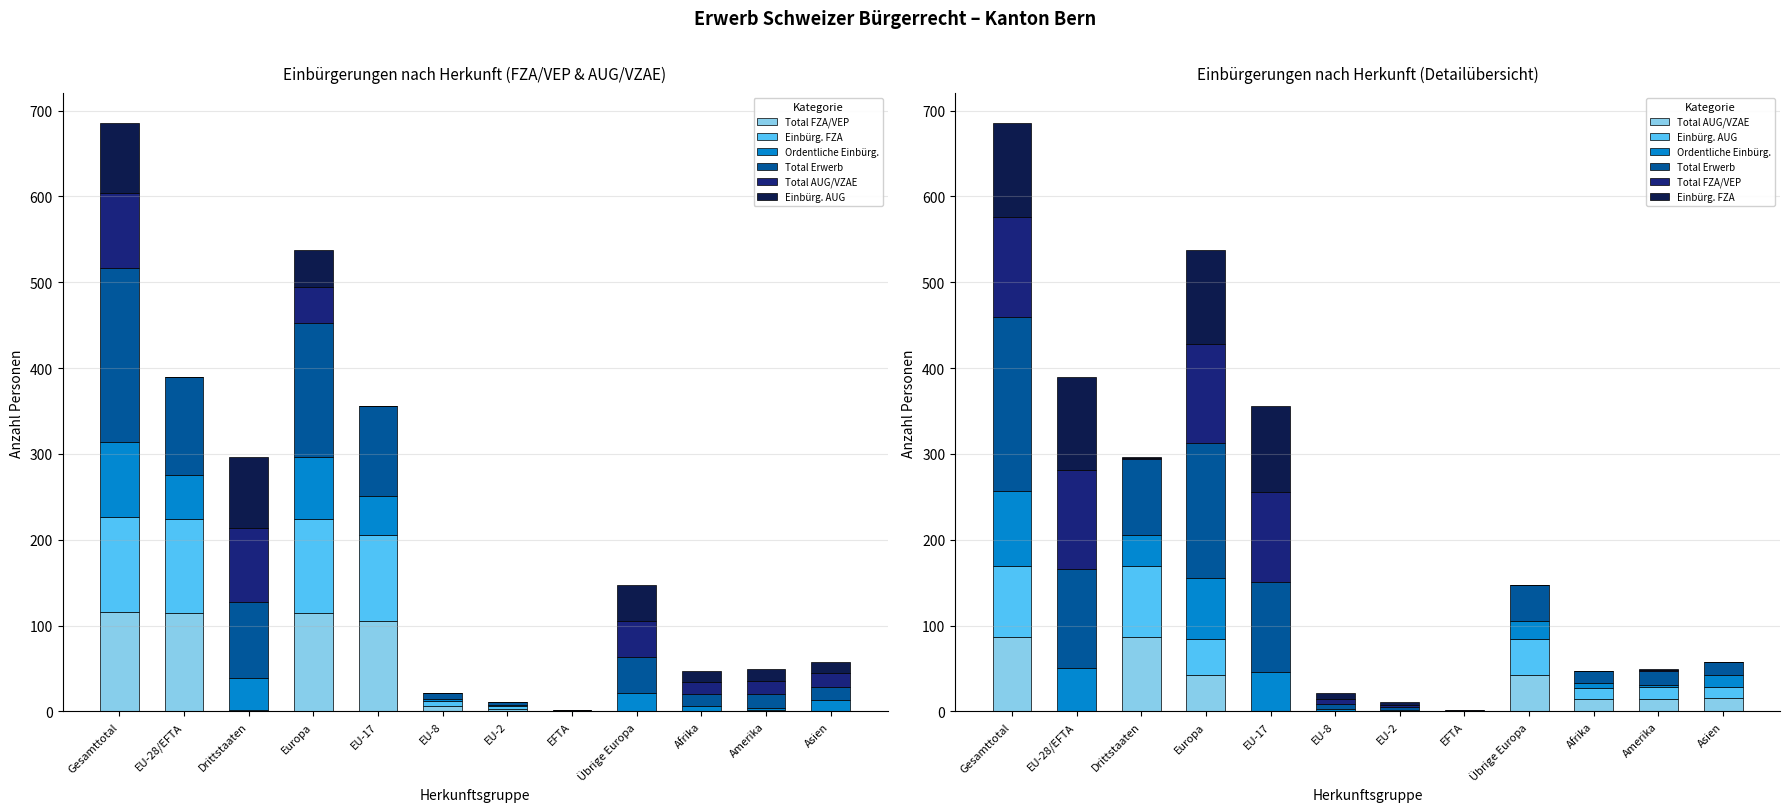

At how many categories does at least one series exceed 33?

6